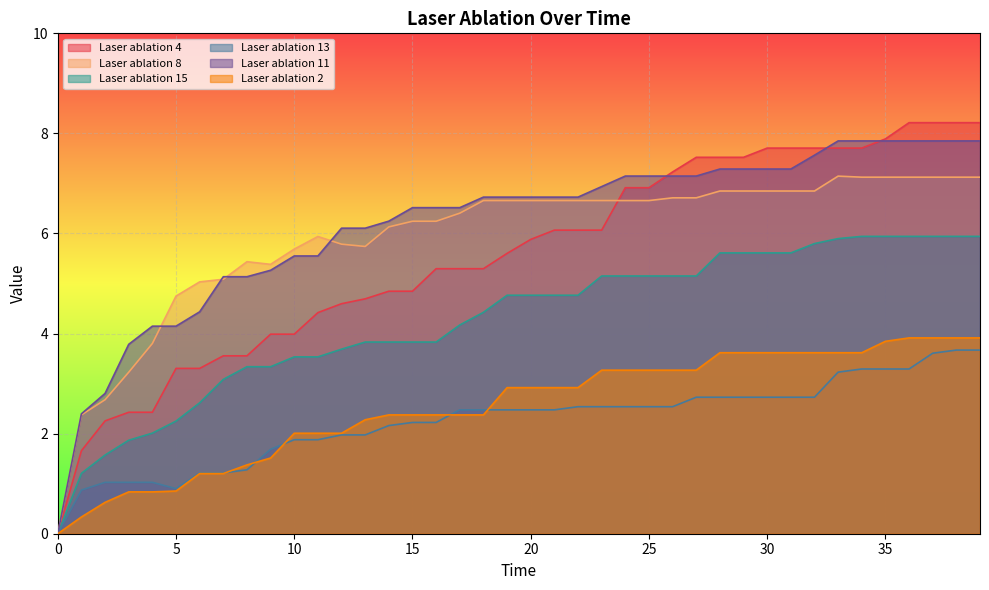

Which has a higher value, 17 or 14?

17